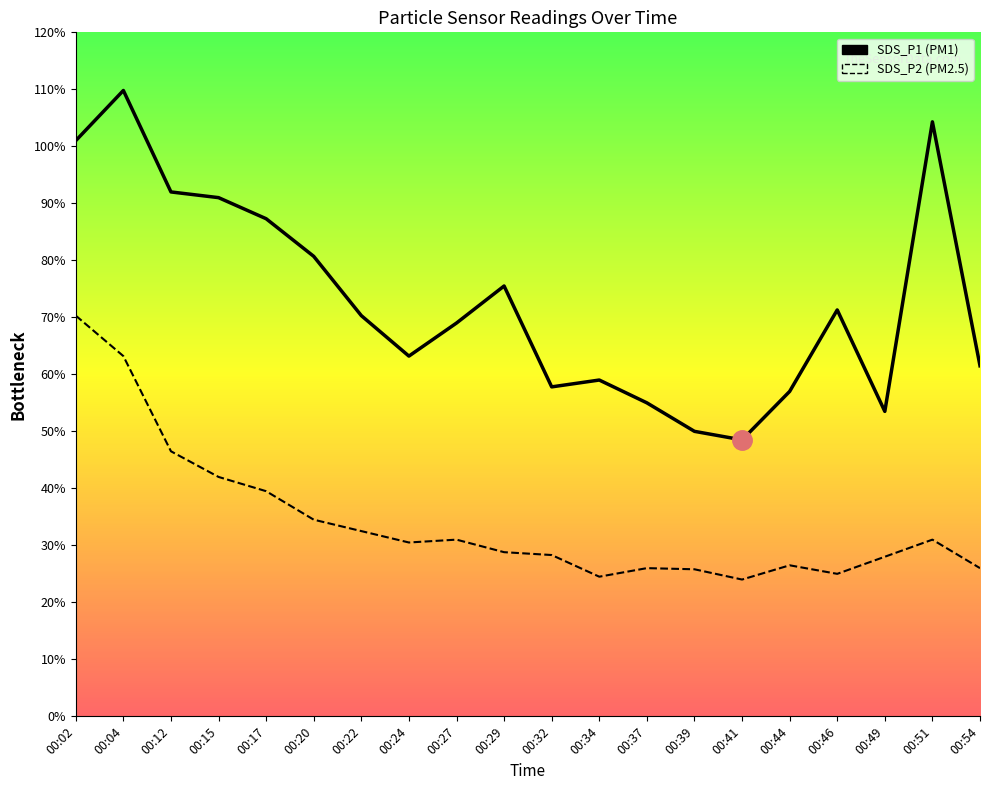

Reading left to right, what are all the values shown in this chart?

SDS_P1: 10.1	11.0	9.2	9.1	8.7	8.1	7.0	6.3	6.9	7.5	5.8	5.9	5.5	5.0	4.8	5.7	7.1	5.3	10.4	6.2
SDS_P2: 7.0	6.3	4.7	4.2	4.0	3.5	3.2	3.0	3.1	2.9	2.8	2.5	2.6	2.6	2.4	2.6	2.5	2.8	3.1	2.6